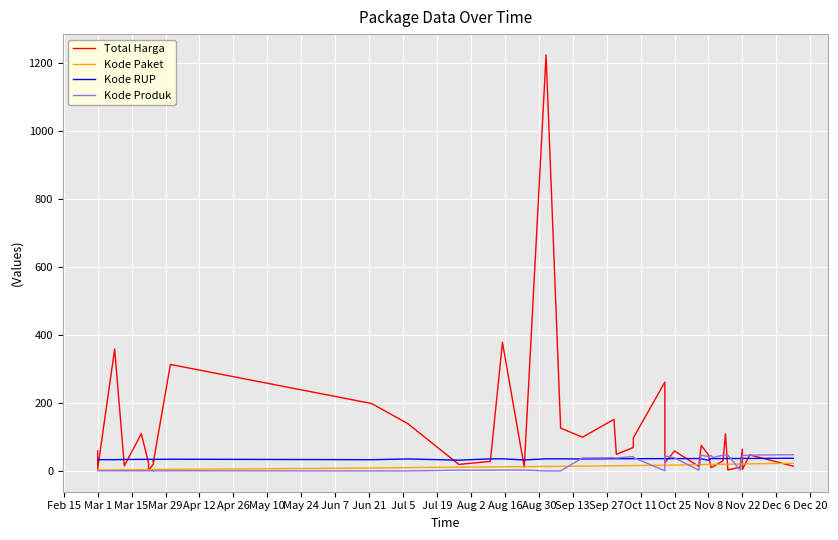

What is the difference between the maximum and minimum values in the Total Harga series?

1222.3